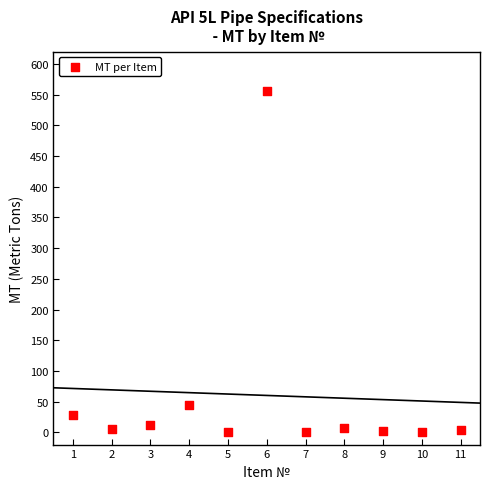

What Y value in the scatter plot is closest to 278?

45.3